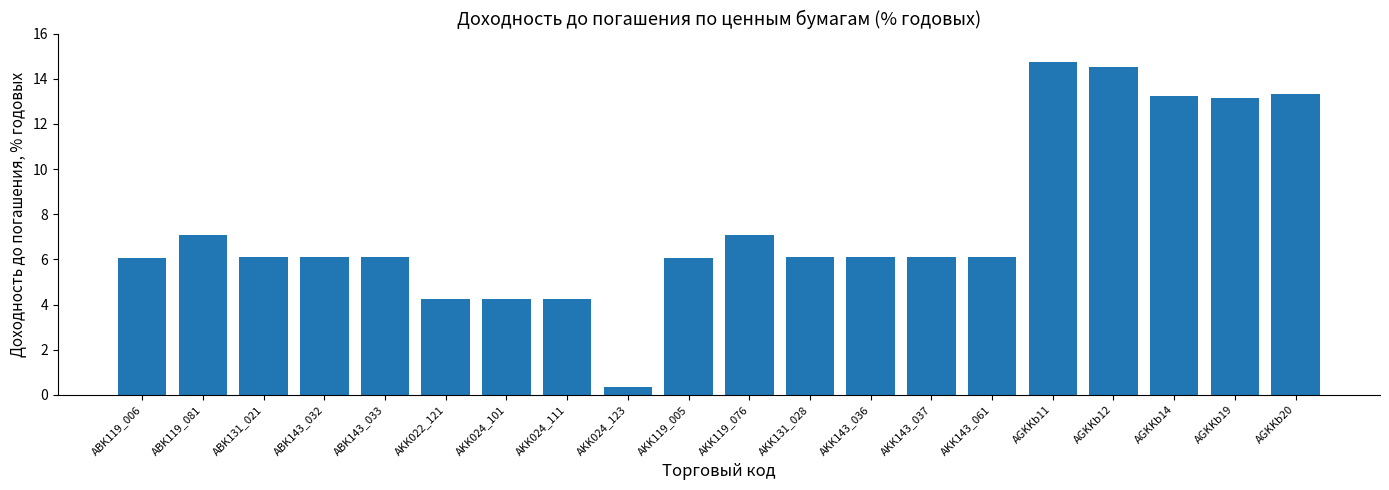

Approximately how many times larger is the value at ABK119_081 compared to AKK022_121?

1.7